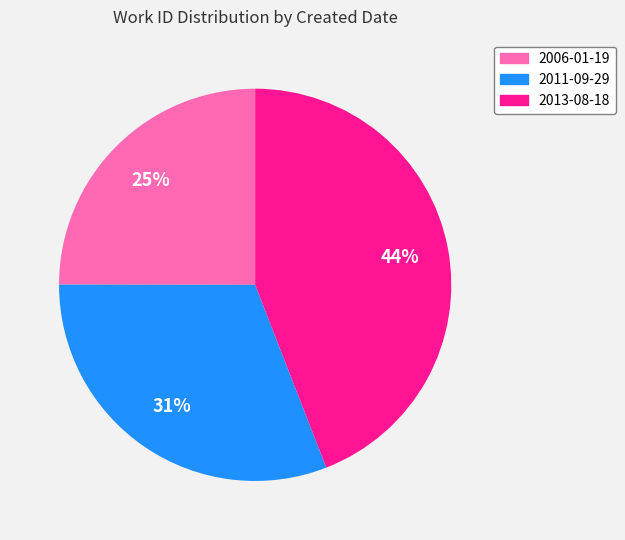

Do 2006-01-19 and 2013-08-18 together represent more than half of the pie?

Yes